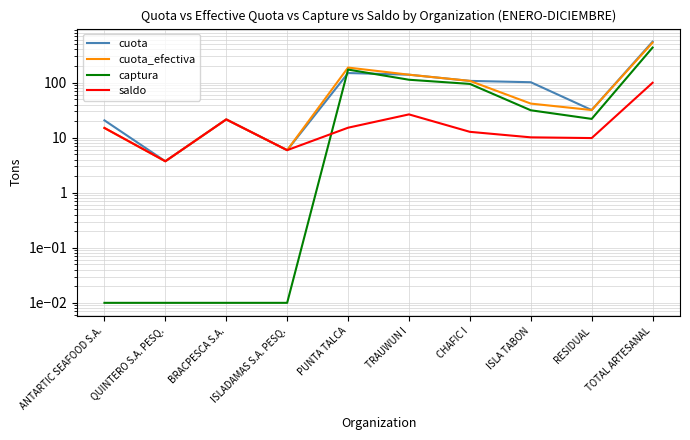

Reading left to right, transcribe all the data shown in this chart.

cuota: 20.6	3.7	21.4	5.9	149.2	139.1	107.4	101.6	31.7	554.0
cuota_efectiva: 15.0	3.7	21.4	5.9	187.6	139.1	107.4	41.6	31.7	532.4
captura: 0.0	0.0	0.0	0.0	172.4	112.7	94.6	31.4	21.9	433.1
saldo: 15.0	3.7	21.4	5.9	15.2	26.5	12.8	10.1	9.8	99.3